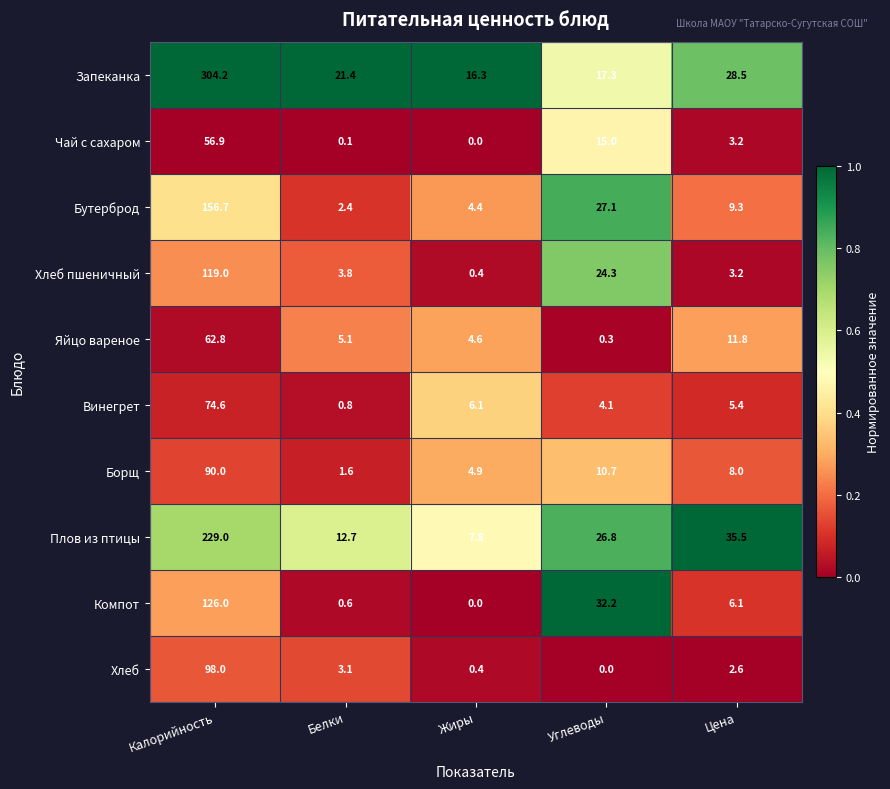

What is the difference between the highest and lowest values at Белки?

21.3